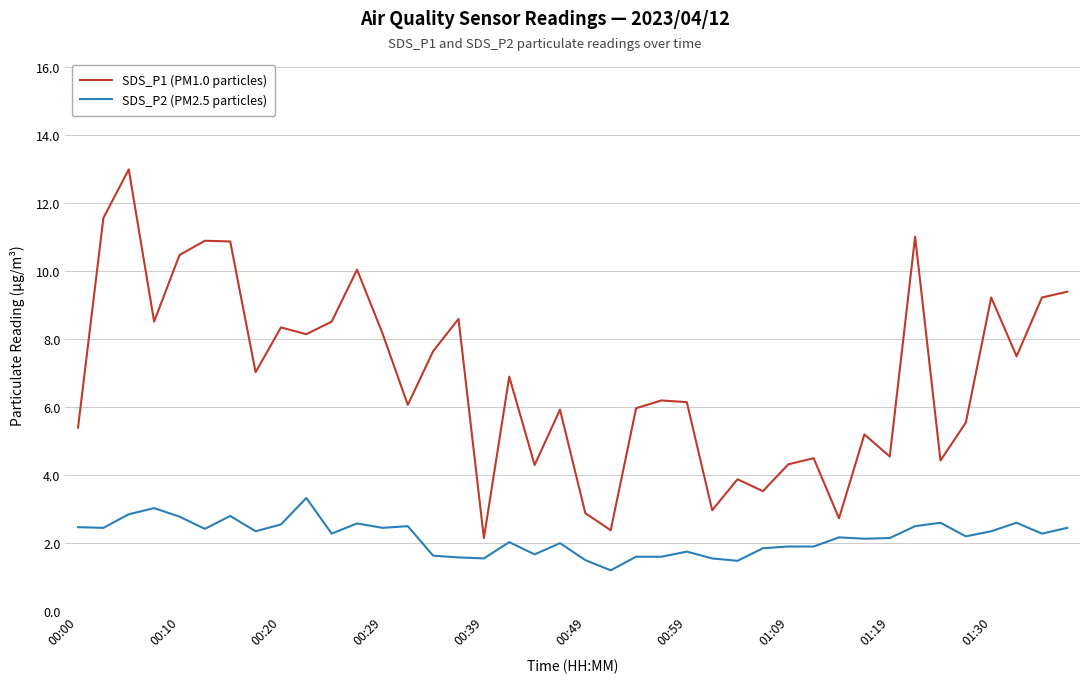

Which series has the largest total across all categories?

SDS_P1 (PM1.0 particles)